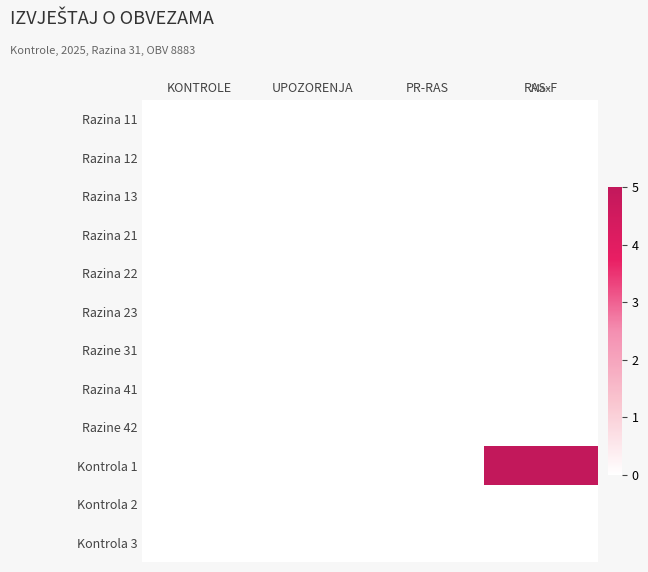

Which series has the largest total across all categories?

Kontrola 1